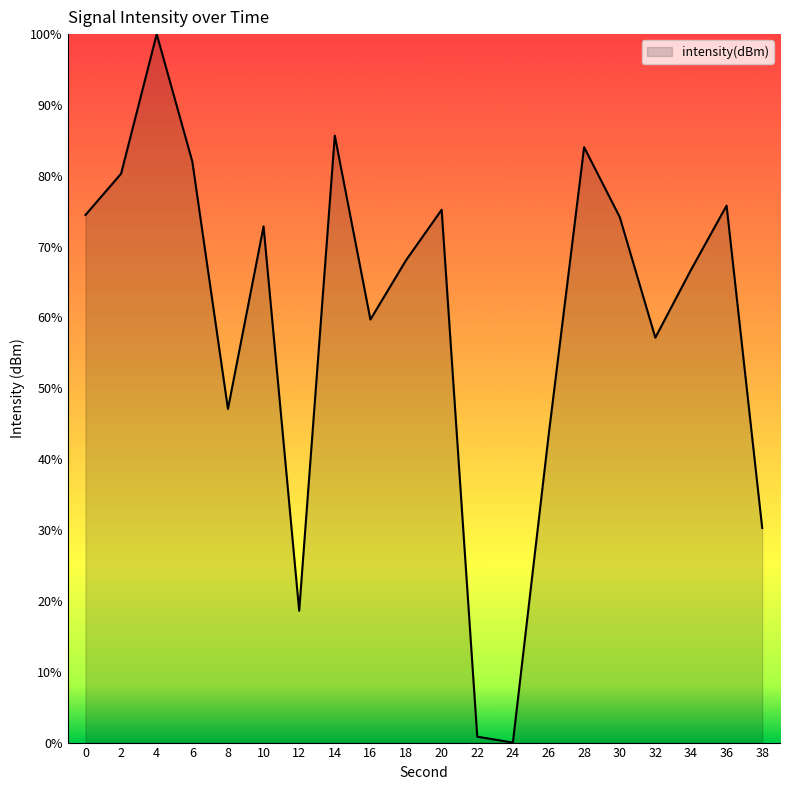

Approximately how many times larger is the value at 26 compared to 16?

0.7